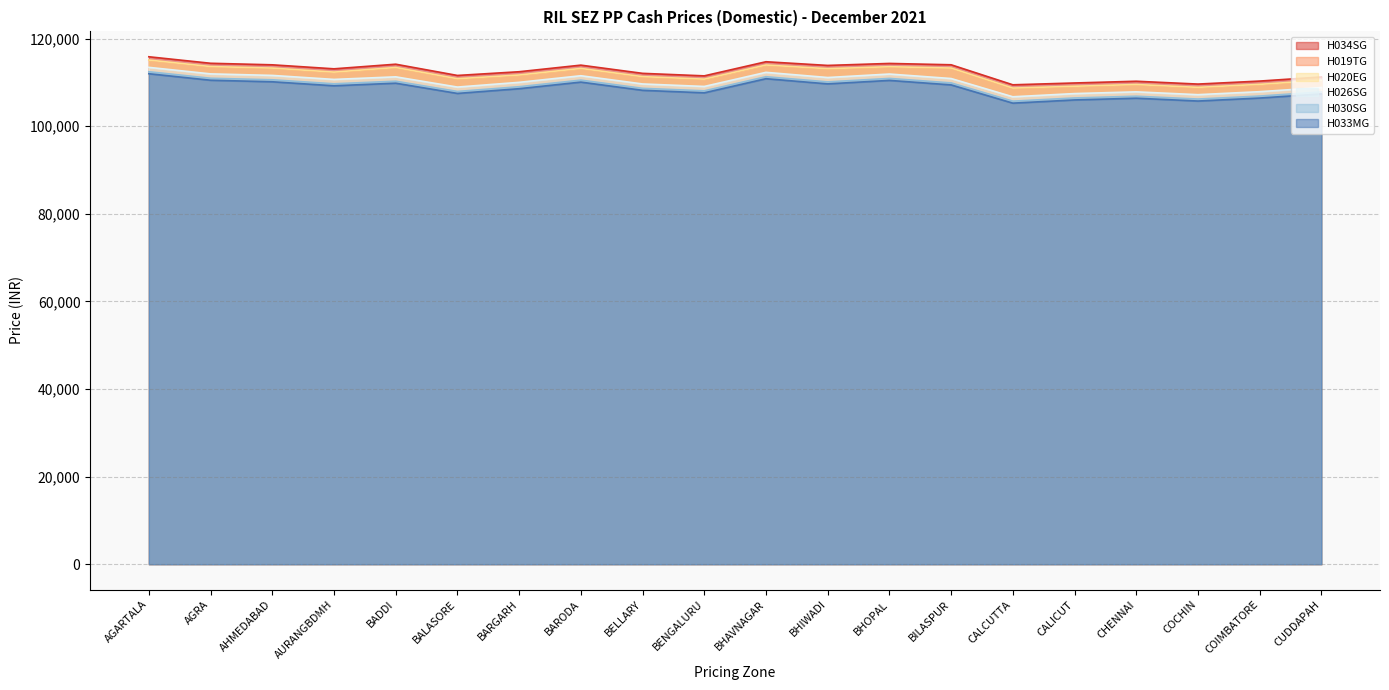

What is the maximum value shown in the chart?

115848